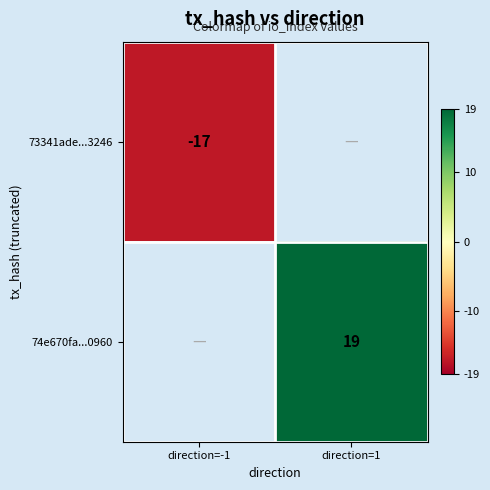

At how many categories does at least one series exceed 8?

1